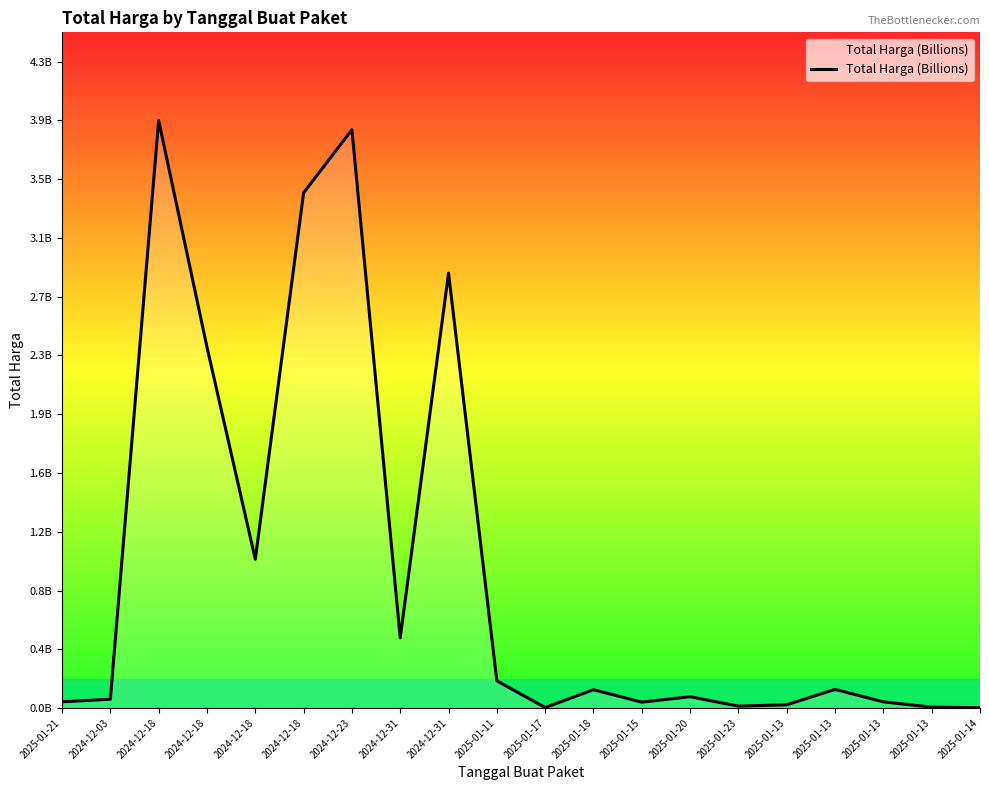

Does the chart display data point markers on the line(s)?

No